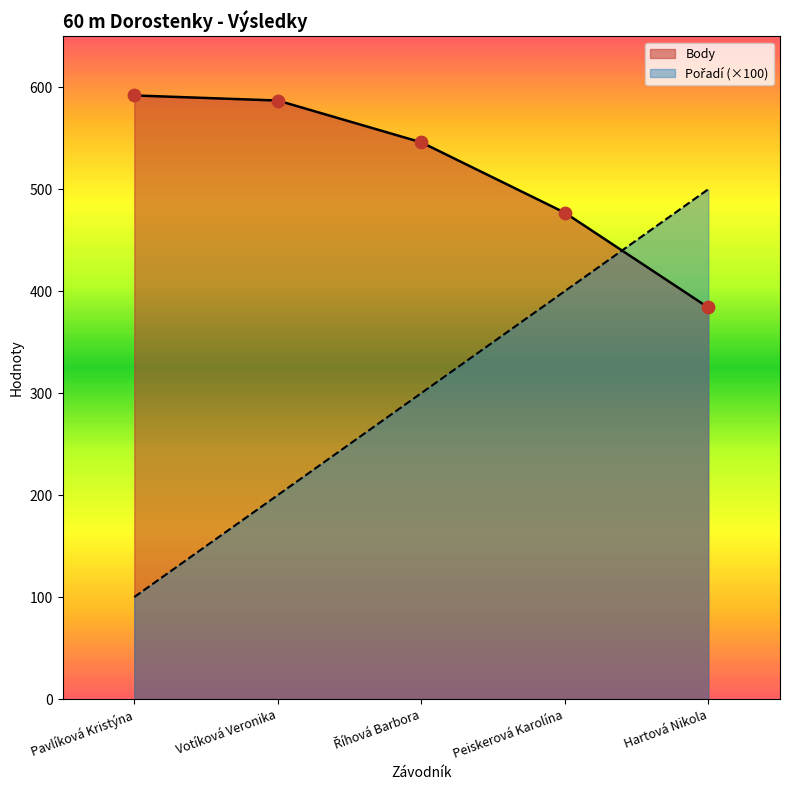

What are all the series names shown in the legend?

Pořadí, Body